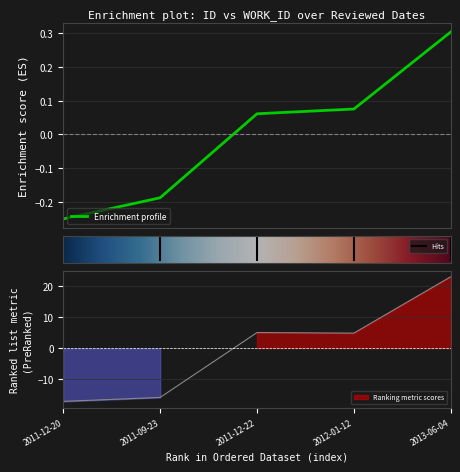

Reading left to right, list all the values displayed in this chart.

id: -0.3	-0.2	0.1	0.1	0.3
work_id: -17.1	-15.9	5.1	4.9	23.0